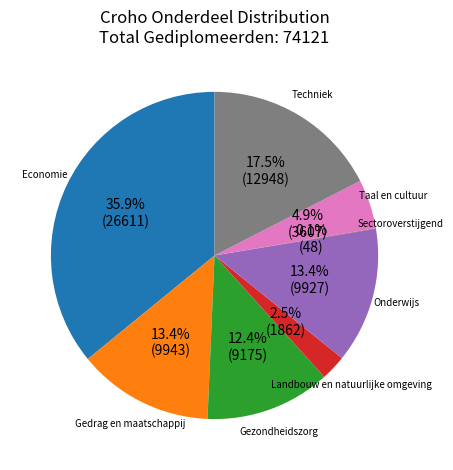

What is the ratio of the value at Economie to the value at Gezondheidszorg?

2.9